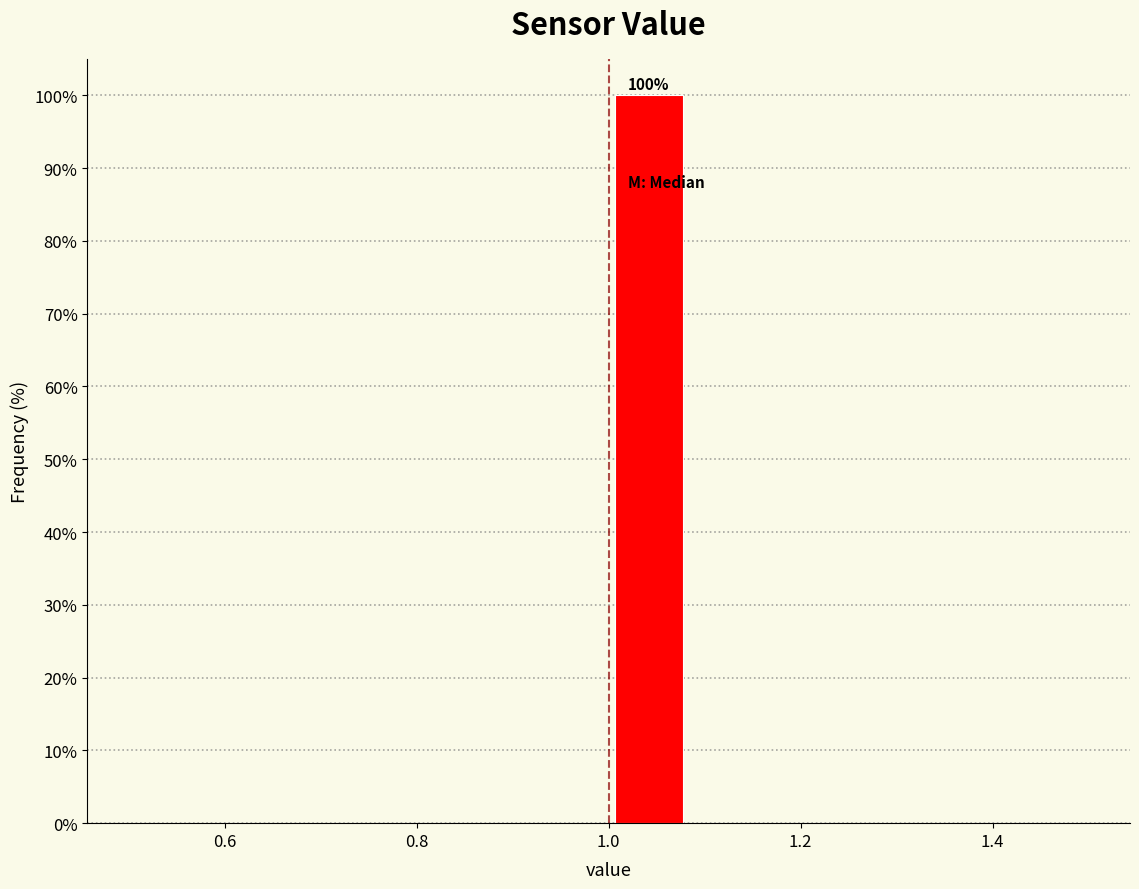

Over which range of the x-axis is the bar tallest?

1.00 to 1.08